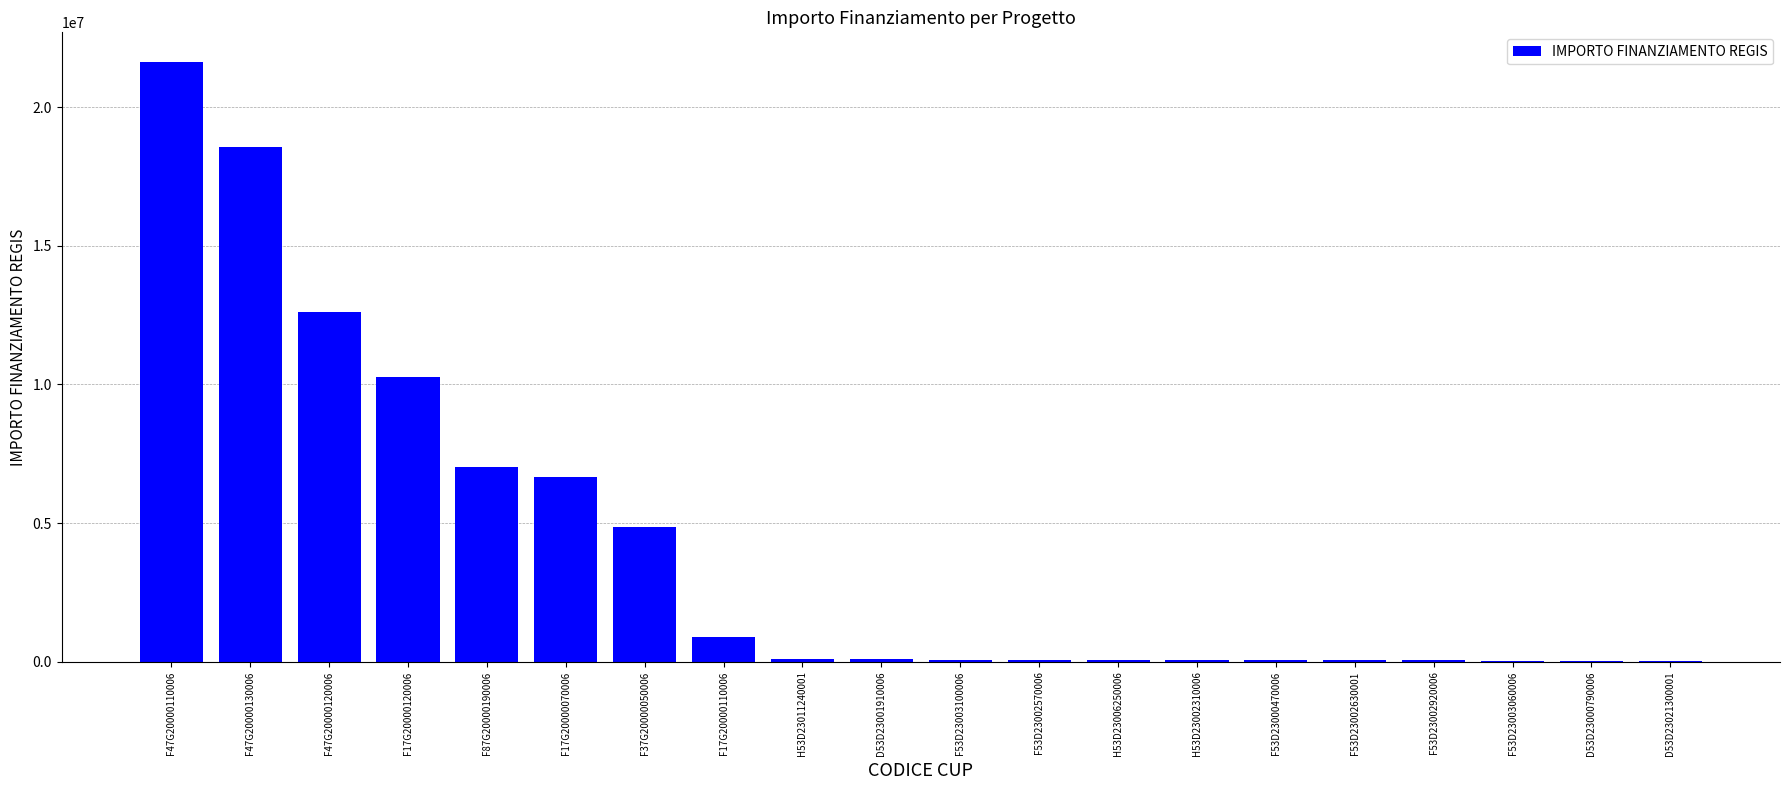

Which label corresponds to the largest value in the chart?

F47G20000110006